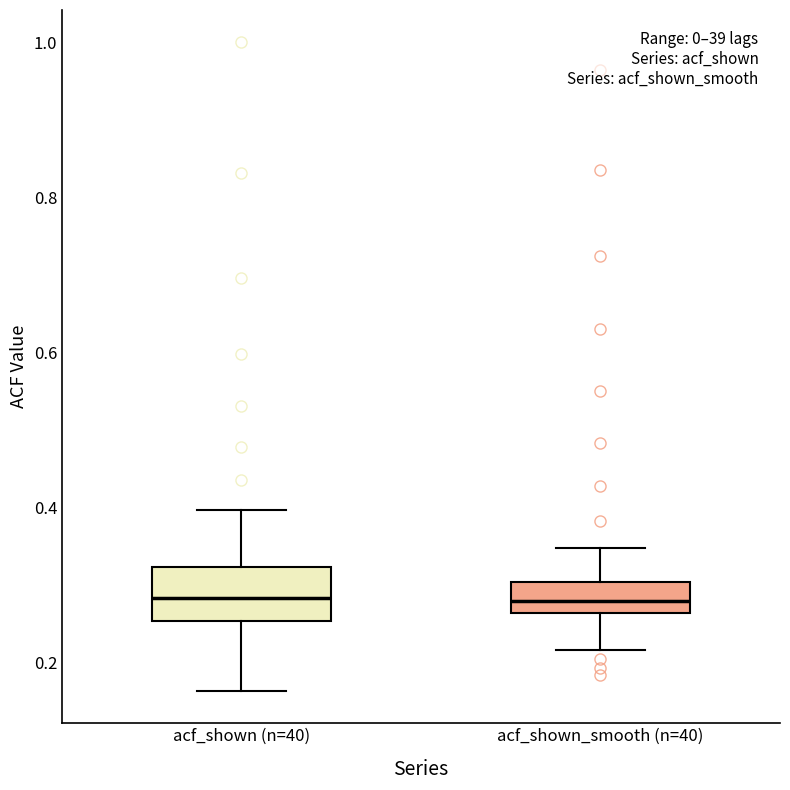

Reading left to right, transcribe this box plot: for each box, give where its median line is, the range the box spans, and where its two whiskers end, as read against the y-axis. The values are not printed on the chart, so give them approximately, as read against the axis.

acf_shown (n=40): median 0.28, box 0.26 to 0.32, whiskers 0.16 to 0.40
acf_shown_smooth (n=40): median 0.28, box 0.26 to 0.30, whiskers 0.22 to 0.34